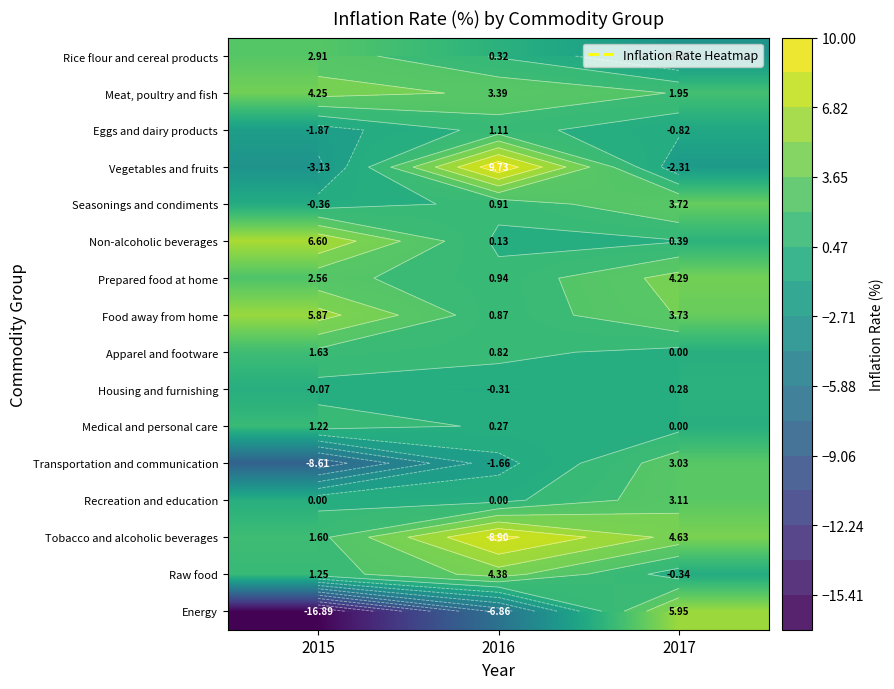

The value of Energy at 2017 is 2.7. True or false?

False